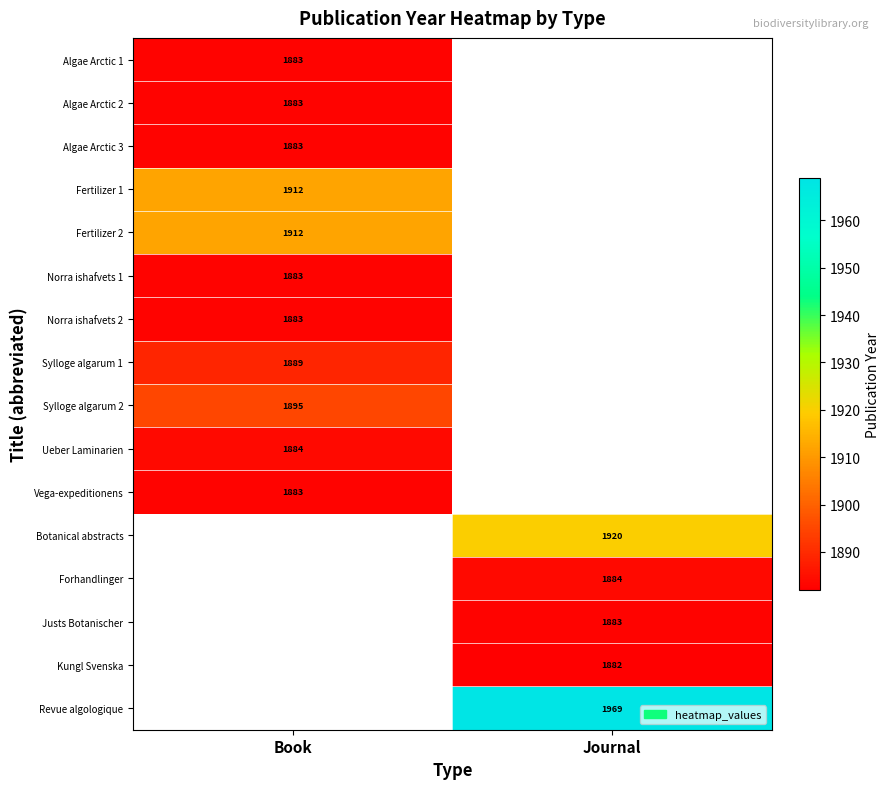

Is it true that Sylloge algarum 2 equals 1895 at Book?

True